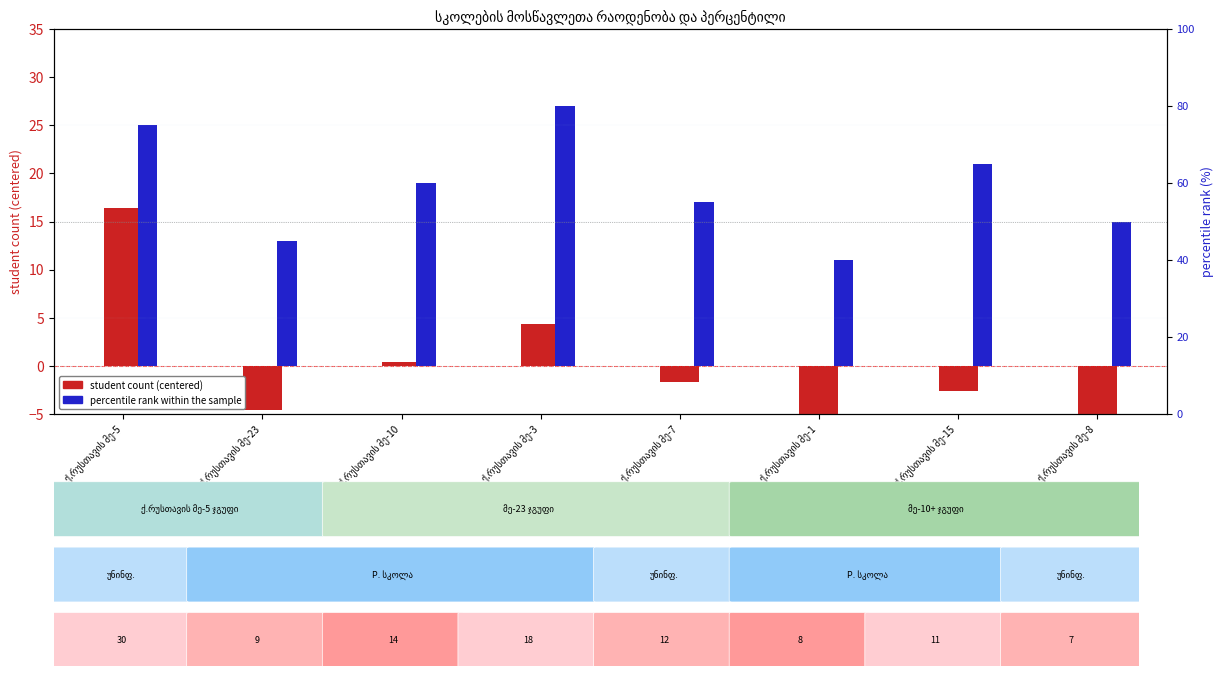

Which series has the largest total across all categories?

percentile rank within the sample